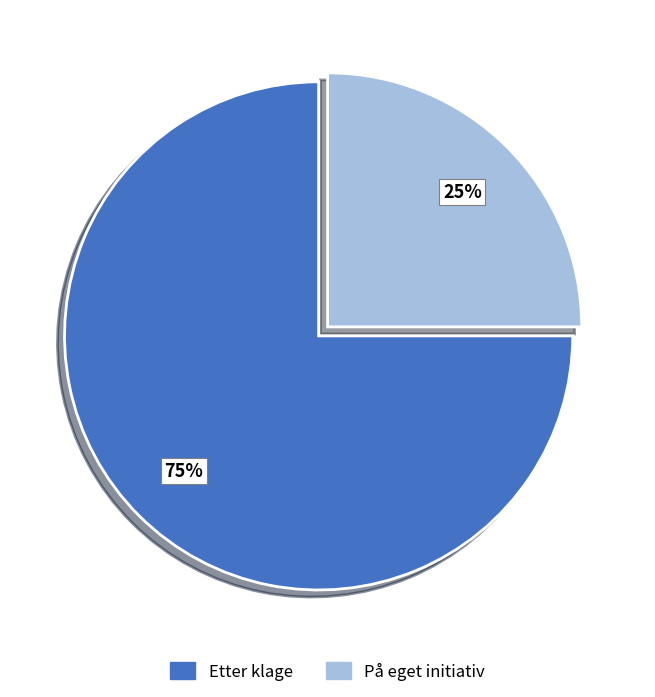

Which slice is the smallest?

På eget initiativ